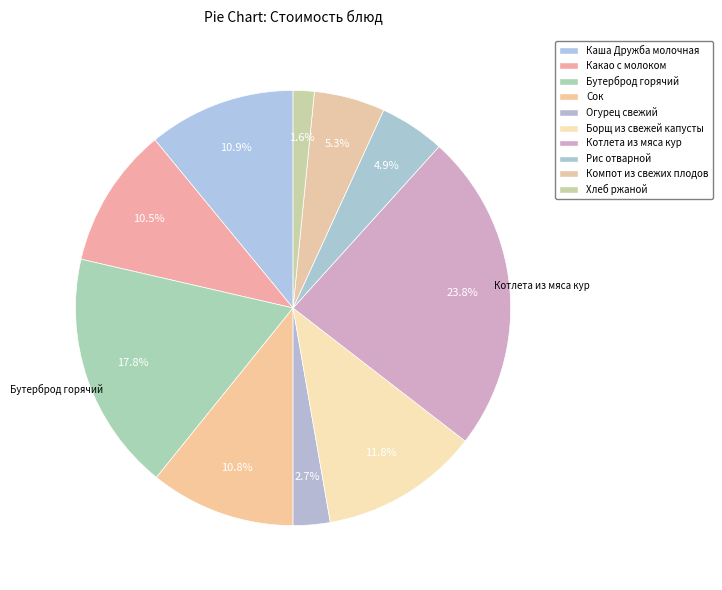

How many slices are in this pie chart?

10